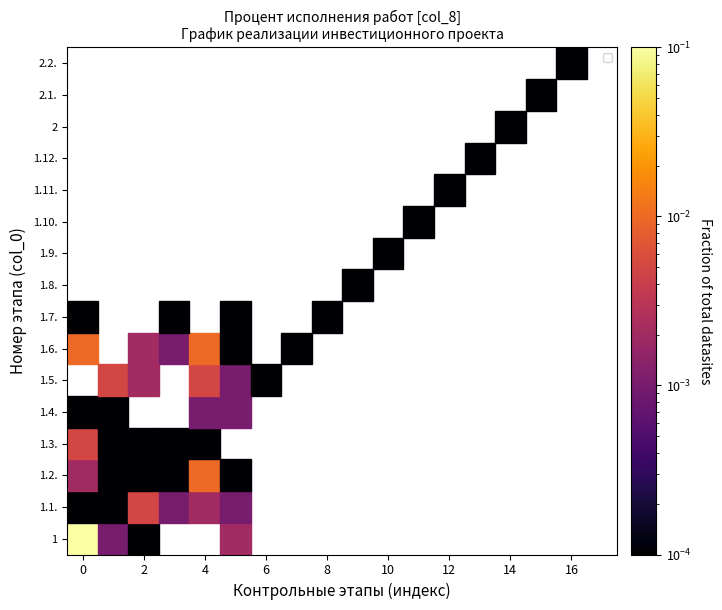

How many categories are shown in the chart?

18